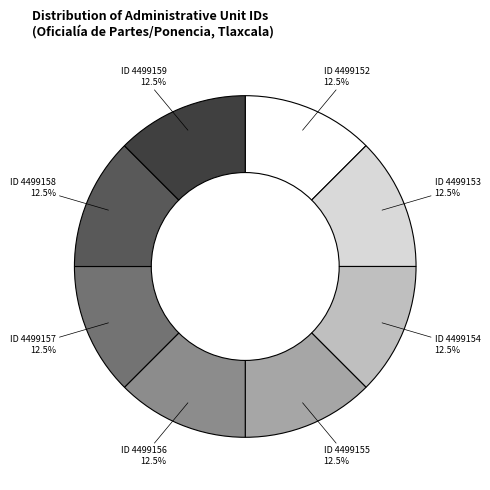

Does any single category account for the majority?

No